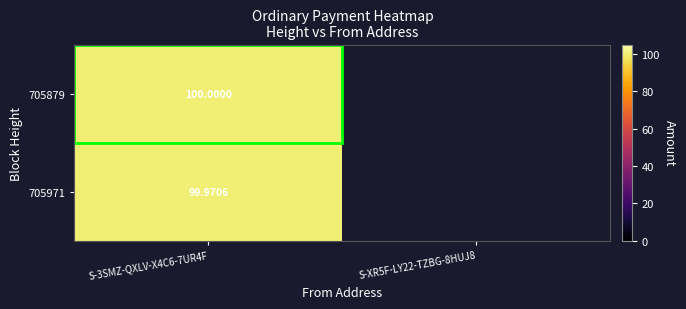

Is the value of 705971 at S-3SMZ-QXLV-X4C6-7UR4F greater than the value of 705879 at S-3SMZ-QXLV-X4C6-7UR4F?

No